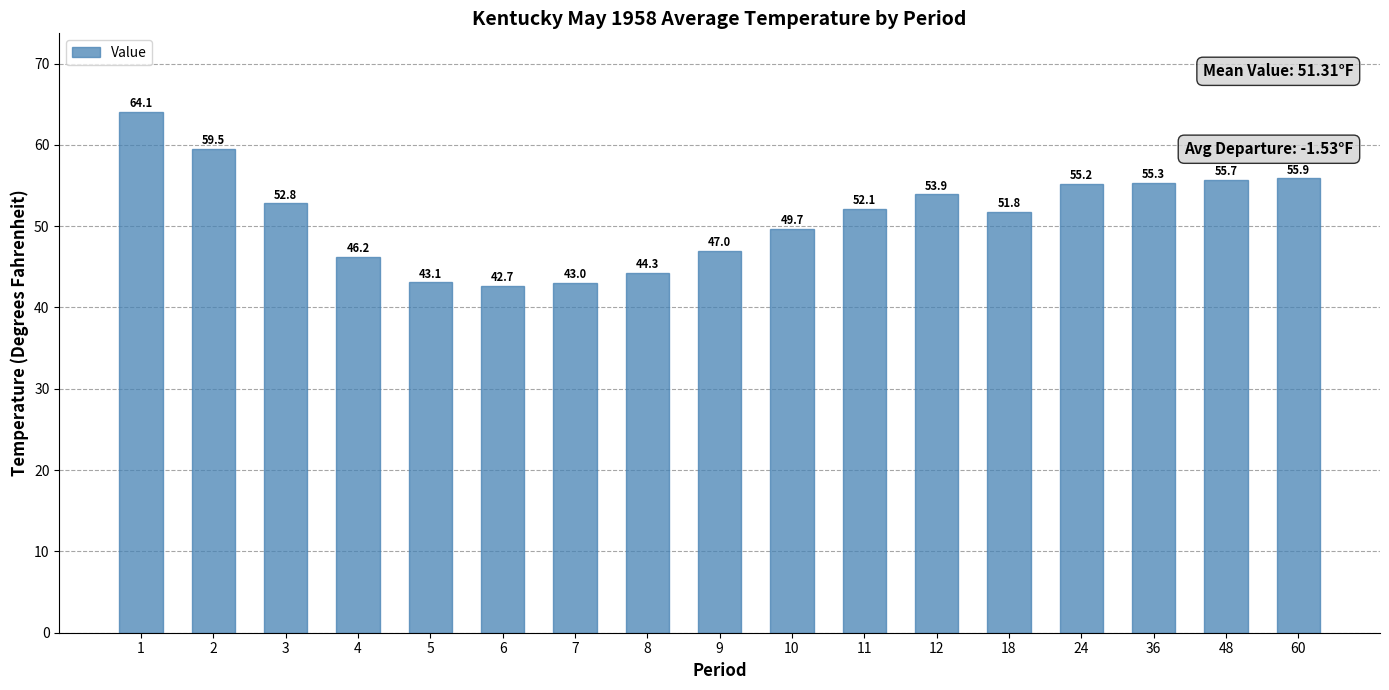

What is the value of the 15th bar from the left?

55.3